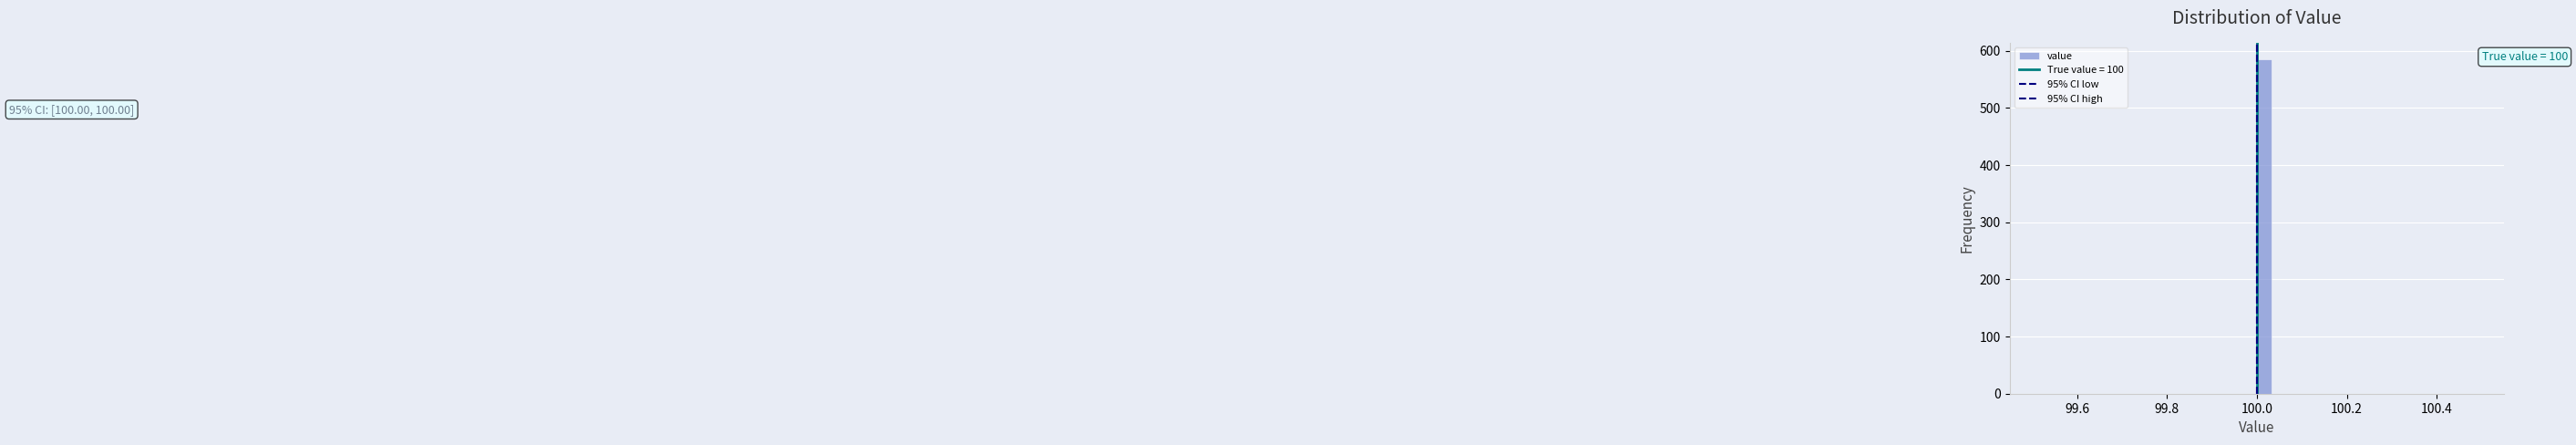

Around what value on the x-axis is the tallest bar? Give the approximate position of its centre, as read against the axis.

100.02